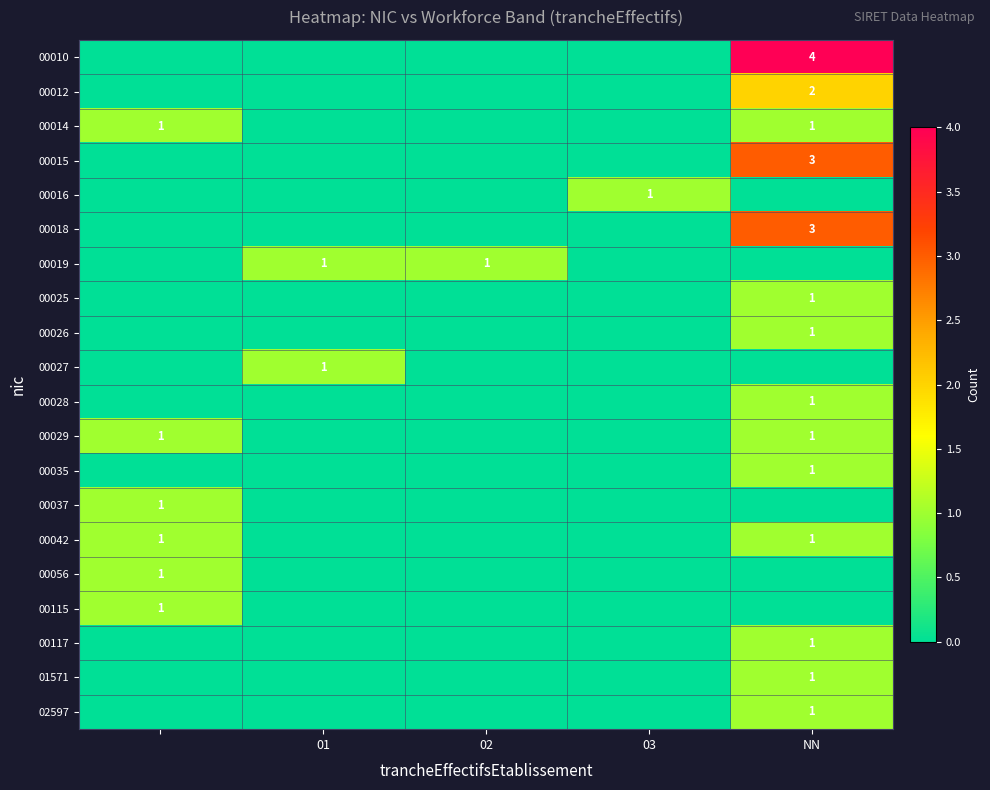

The 00014 series shows 1 at NN. True or false?

True